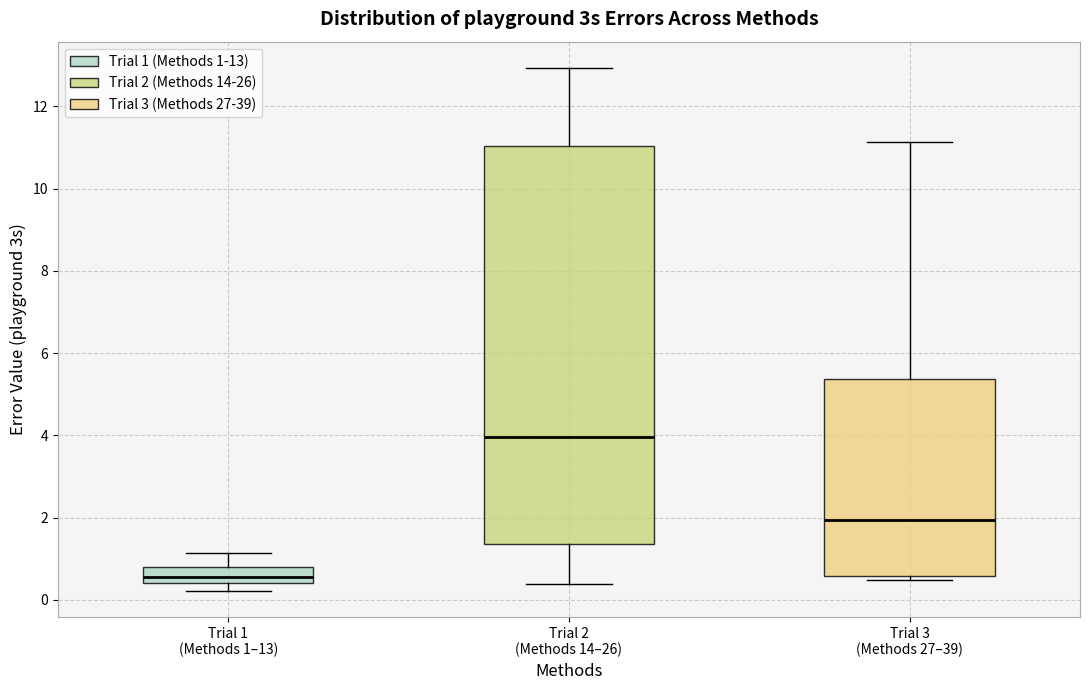

Which box is the tallest, from its lower edge to its upper edge?

Trial 2 (Methods 14–26)